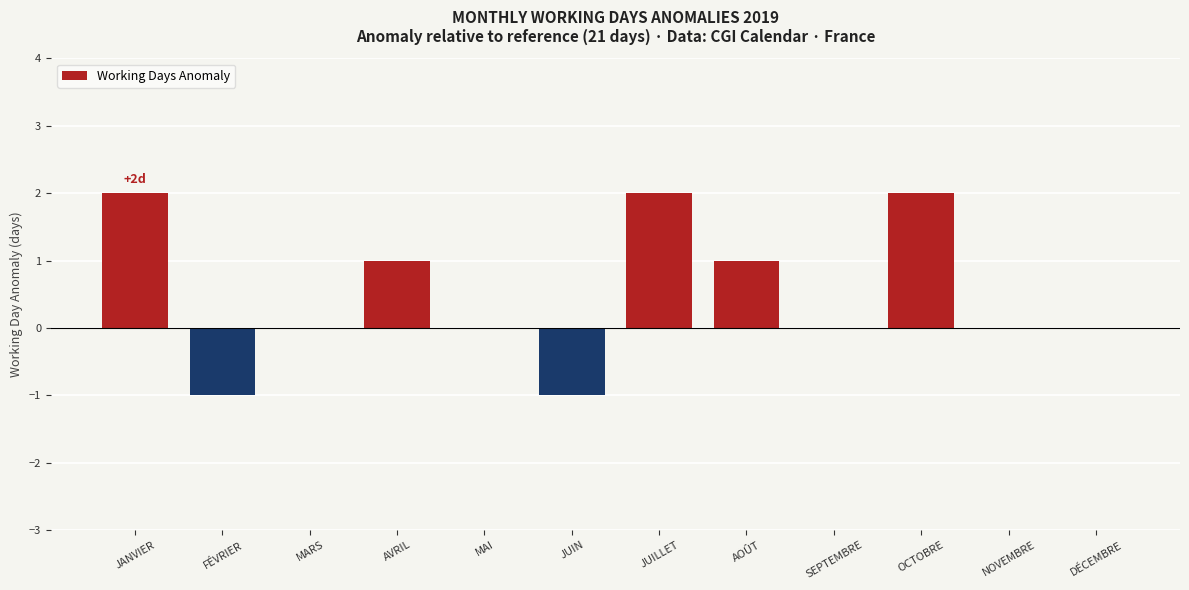

The chart shows a value of -1 at MARS. True or false?

False